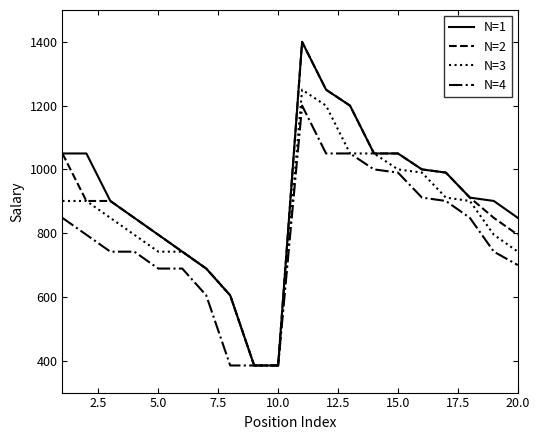

What is the maximum value for N=4?

1200.0